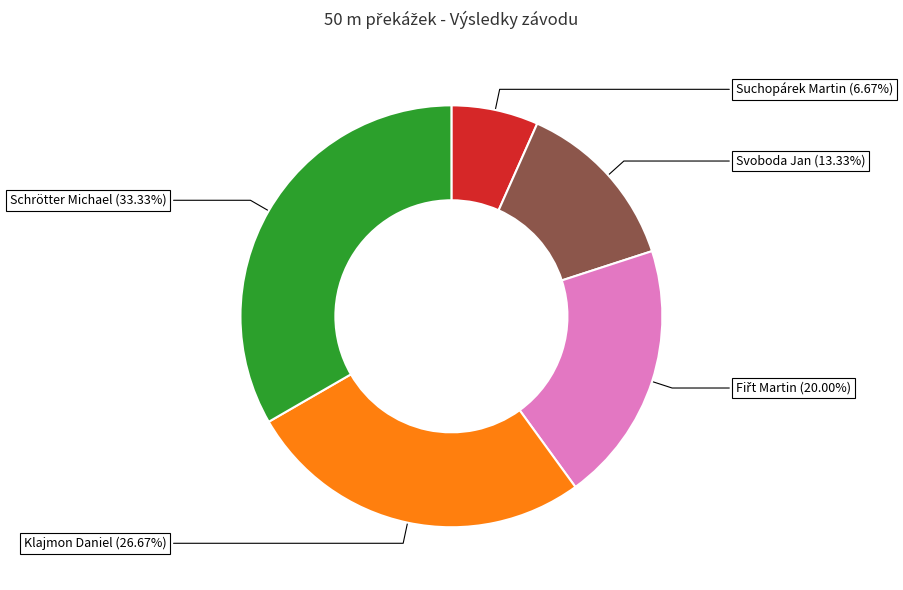

Which slice is the smallest?

Suchopárek Martin